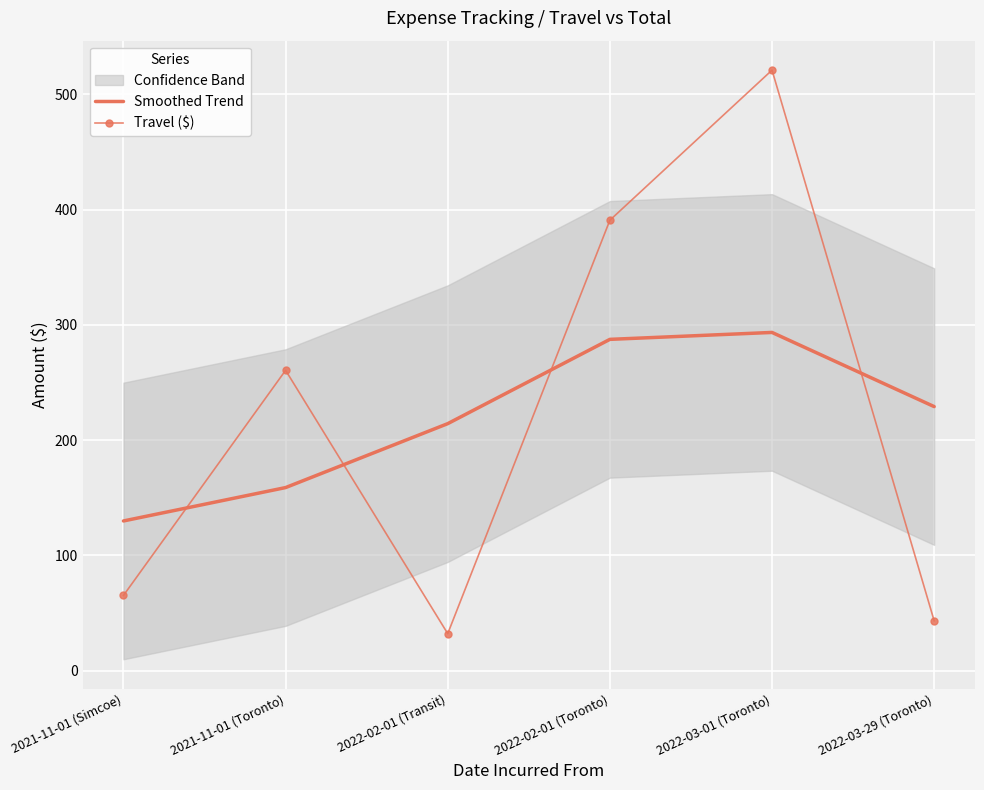

How many lines are shown in the chart?

2